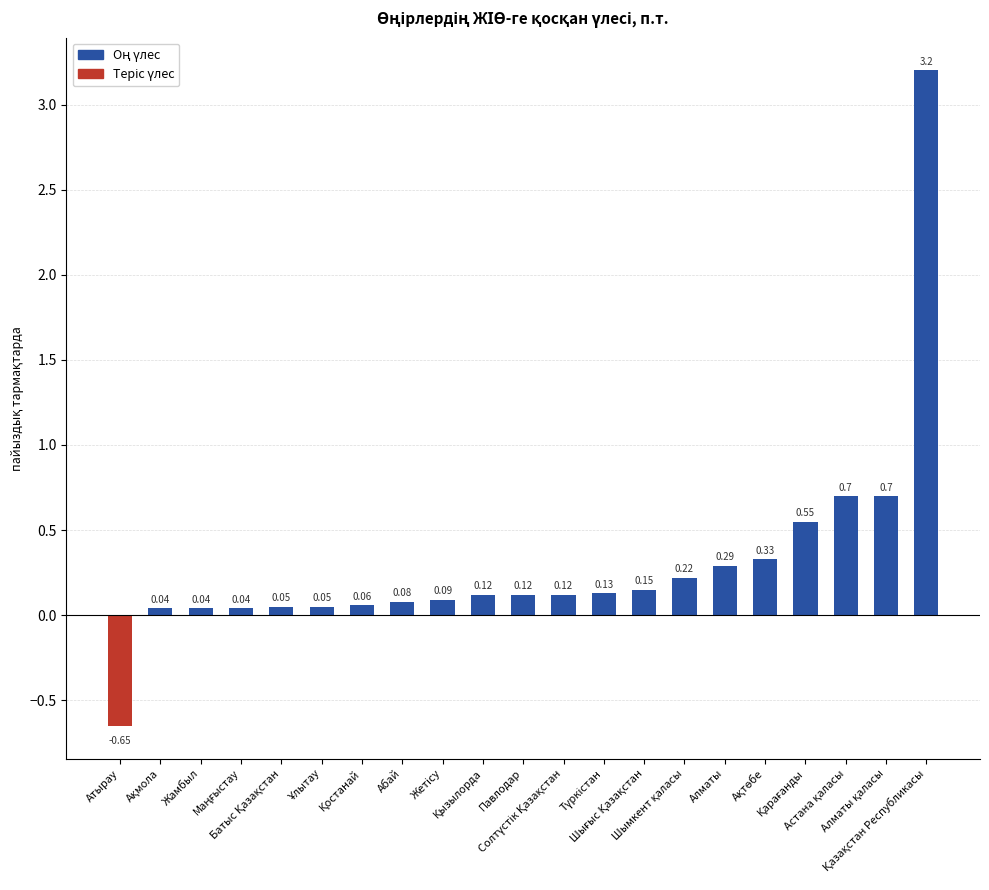

What is the difference between the second highest and second lowest values?

0.7